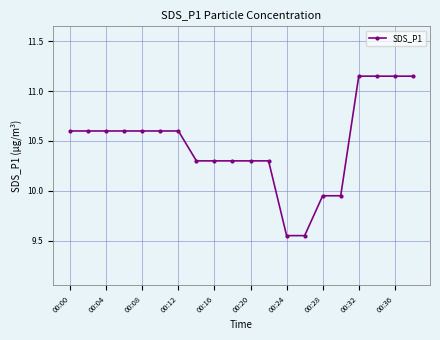

What is the value of the 5th point from the left?

10.6